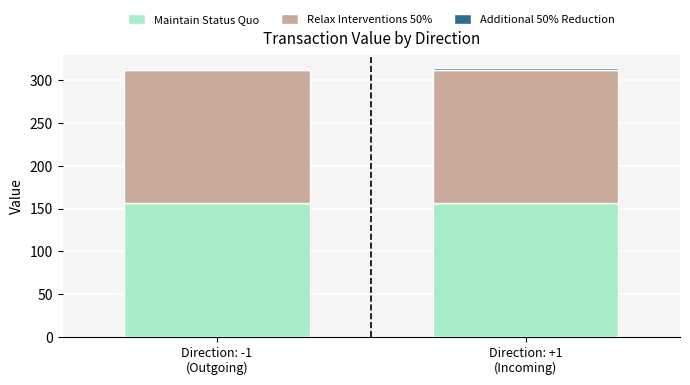

What is the maximum value for Maintain Status Quo?

155.8